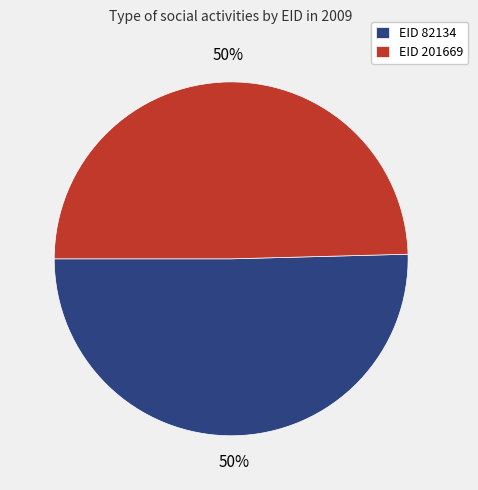

How many slices are in this pie chart?

2